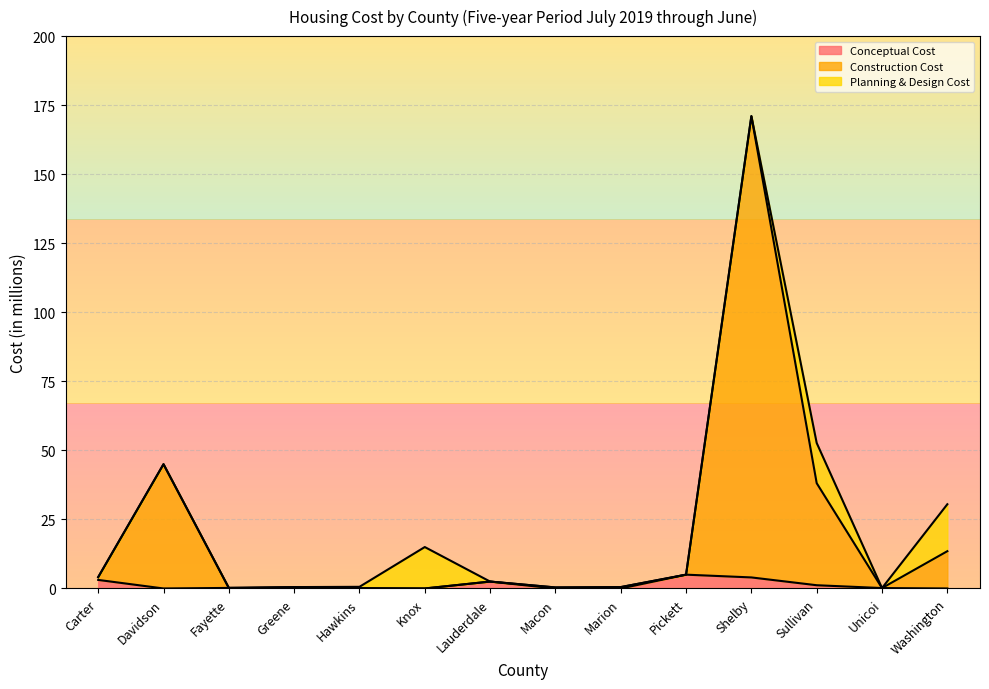

Which series changed the most between Shelby and Washington?

Construction Cost